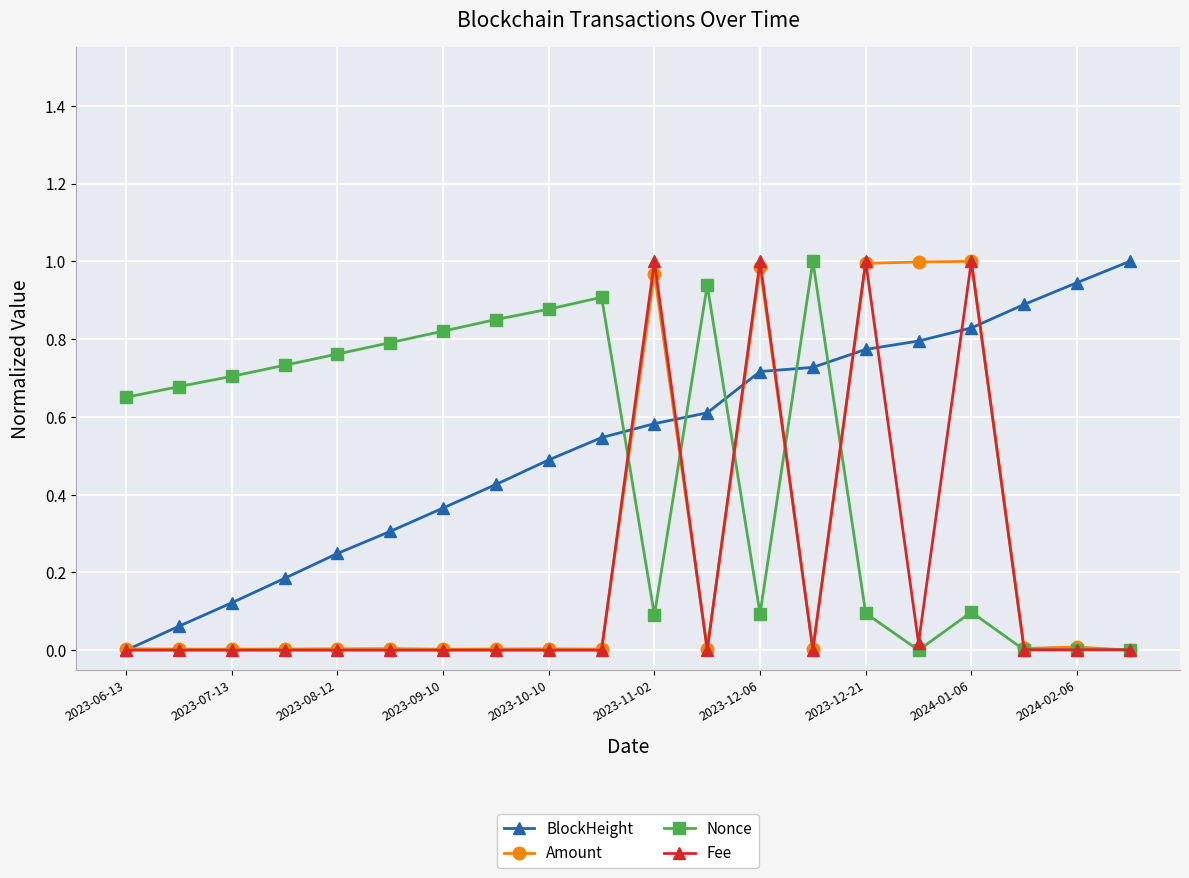

True or false: Nonce has more than 0 points higher than both neighbors.

True